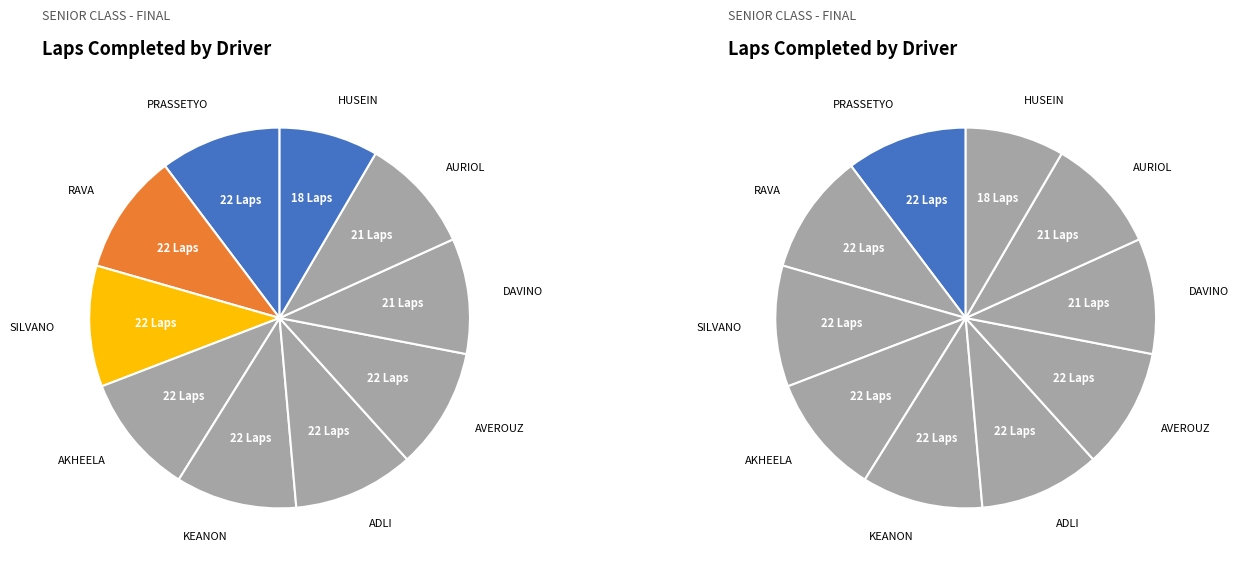

Does SILVANO CHRISTIAN account for over 50% of the chart?

No